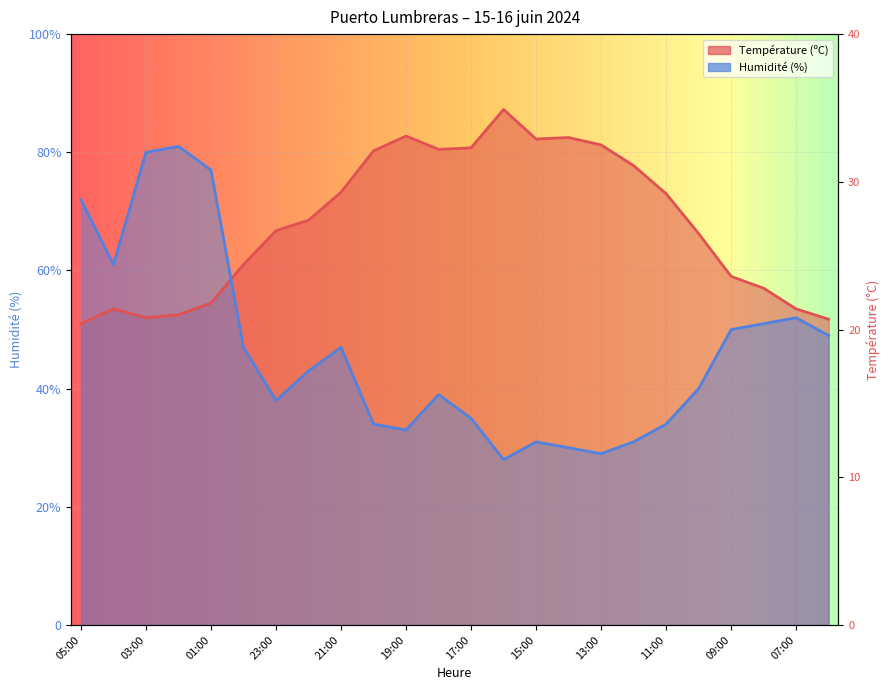

What is the maximum value shown in the chart?

87.2